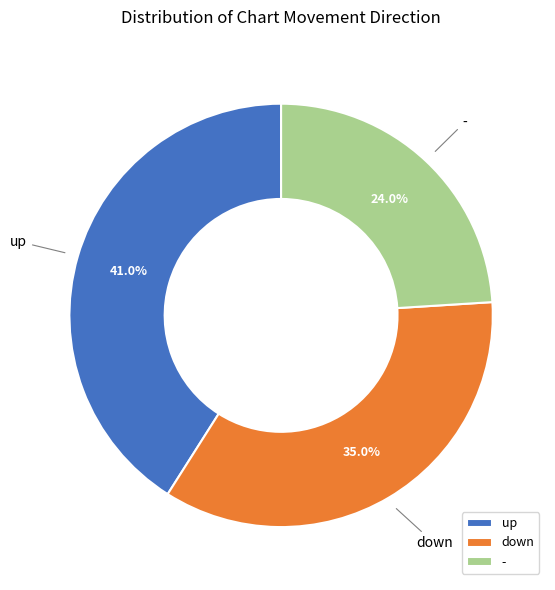

What percentage do - and up together represent?

65.0%